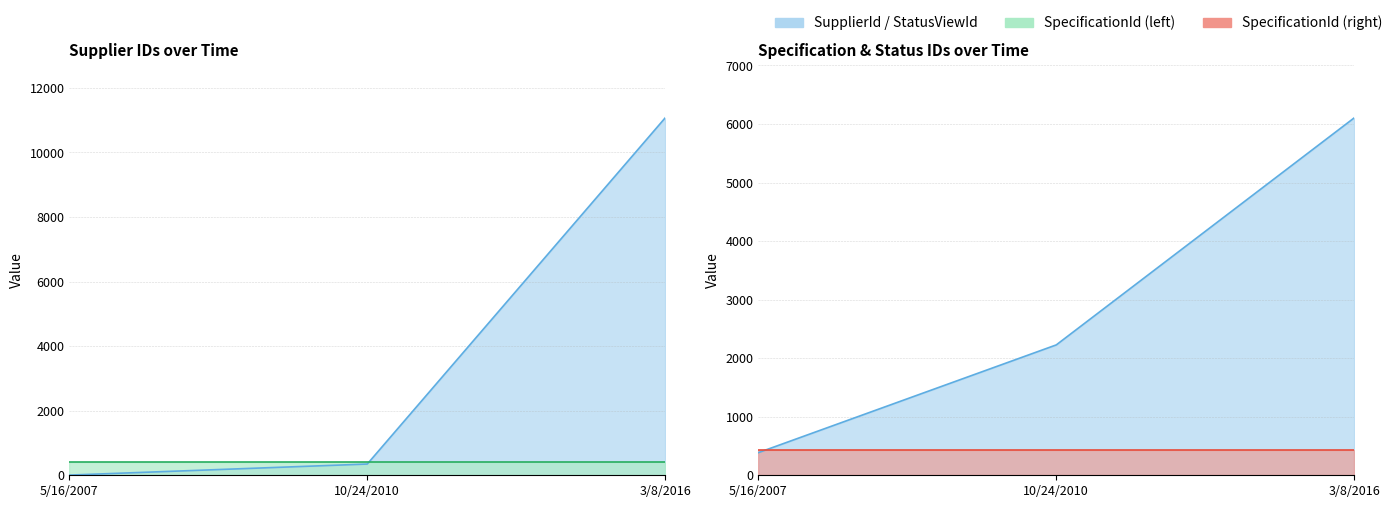

Between 5/16/2007 and 3/8/2016, which series saw the biggest shift?

SupplierId